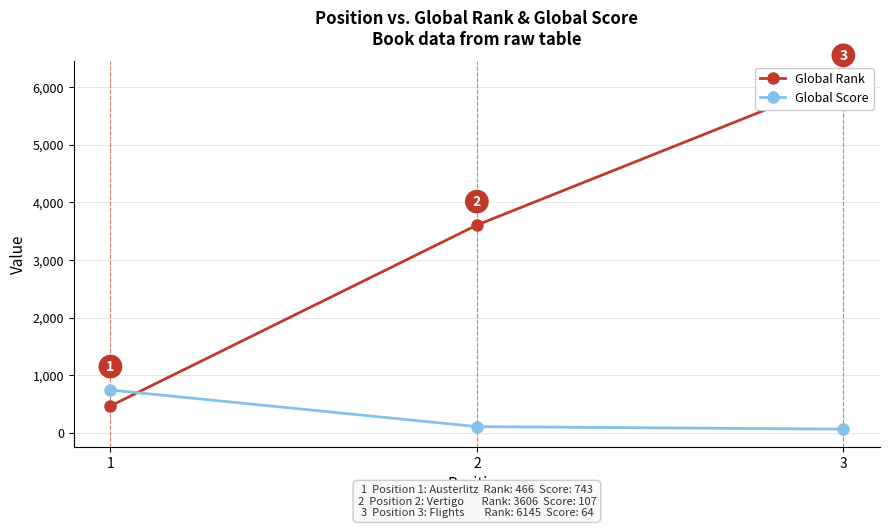

What is the difference between the Global Rank values at 2 and 3?

2539